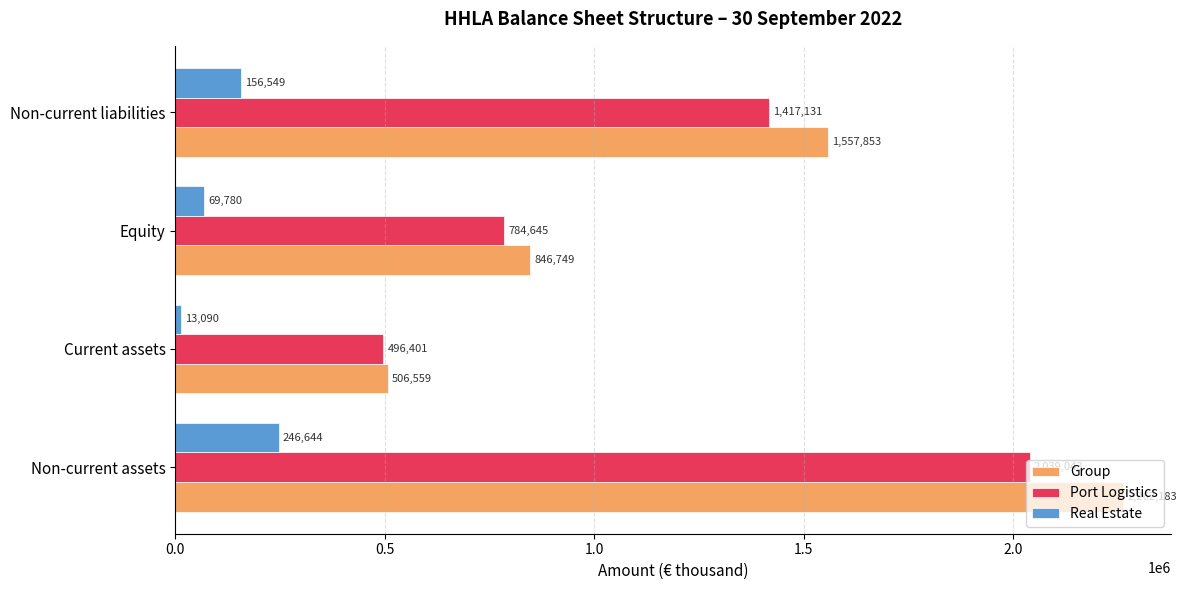

Rank the series by their maximum value, from lowest to highest.

Real Estate, Port Logistics, Group